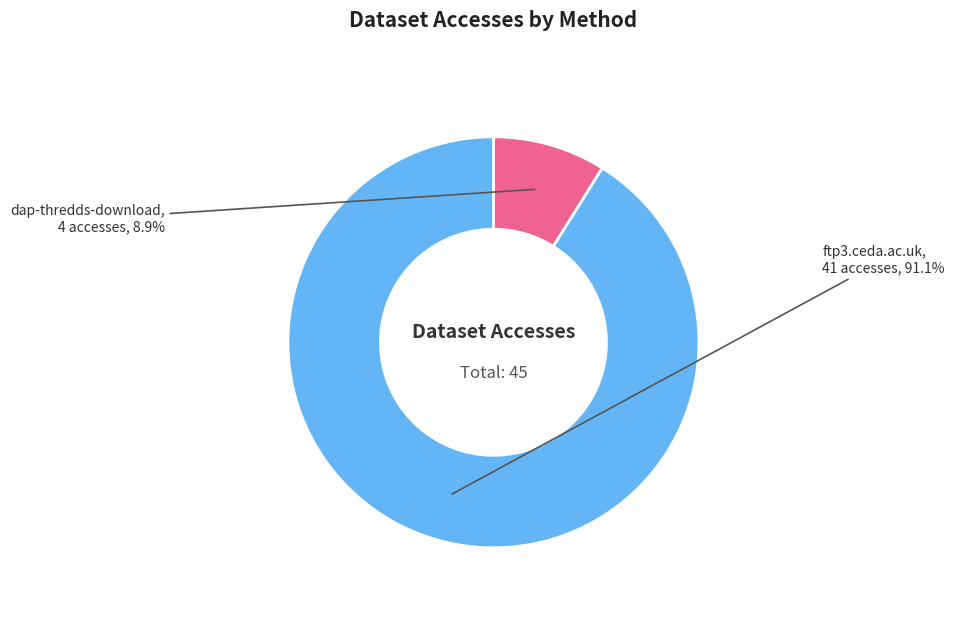

Between dap-thredds-download and ftp3.ceda.ac.uk, which is larger?

ftp3.ceda.ac.uk